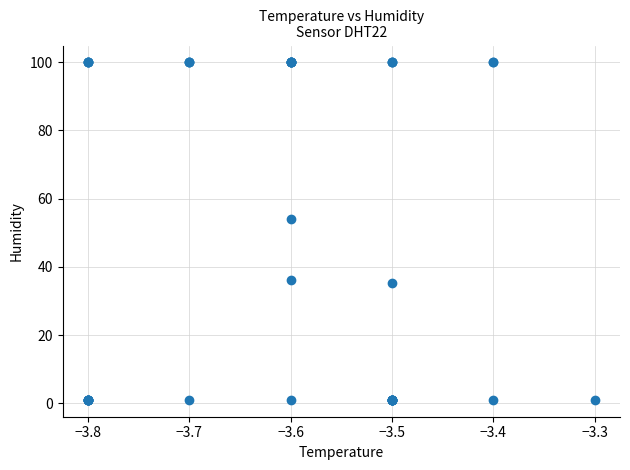

What Y value in the scatter plot is closest to 50?

54.1